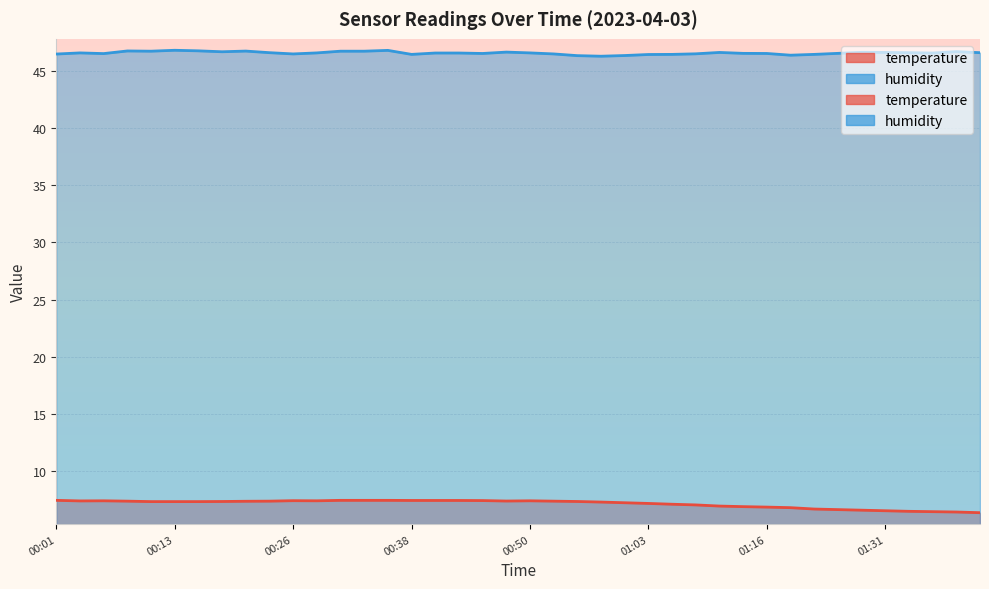

What are all the series names shown in the legend?

temperature, humidity